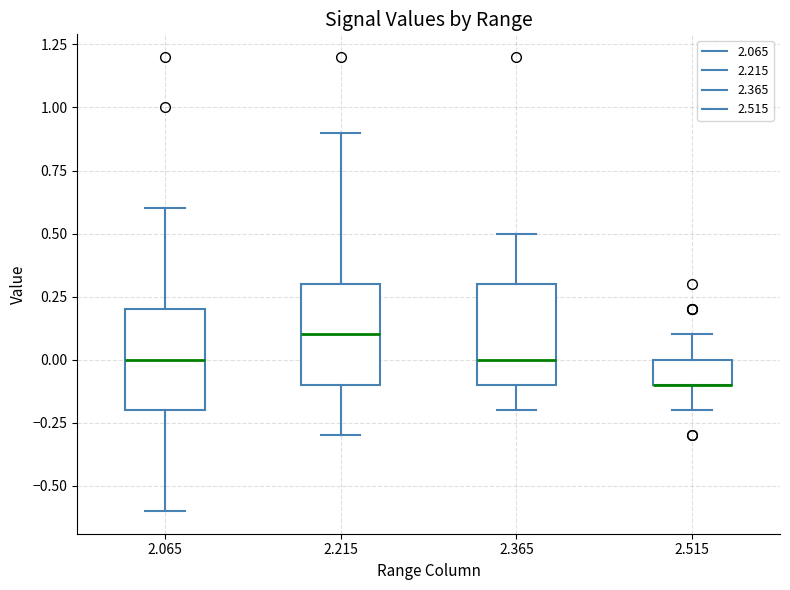

Reading left to right, read every box against the y-axis: the position of its median line, the range the box covers, and the ends of its whiskers. The values are not printed on the chart, so give them approximately, as read against the axis.

2.065: median 0.0, box -0.2 to 0.2, whiskers -0.6 to 0.6
2.215: median 0.1, box -0.1 to 0.3, whiskers -0.3 to 0.9
2.365: median 0.0, box -0.1 to 0.3, whiskers -0.2 to 0.5
2.515: median -0.1 (drawn on the box's lower edge), box -0.1 to 0.0, whiskers -0.2 to 0.1